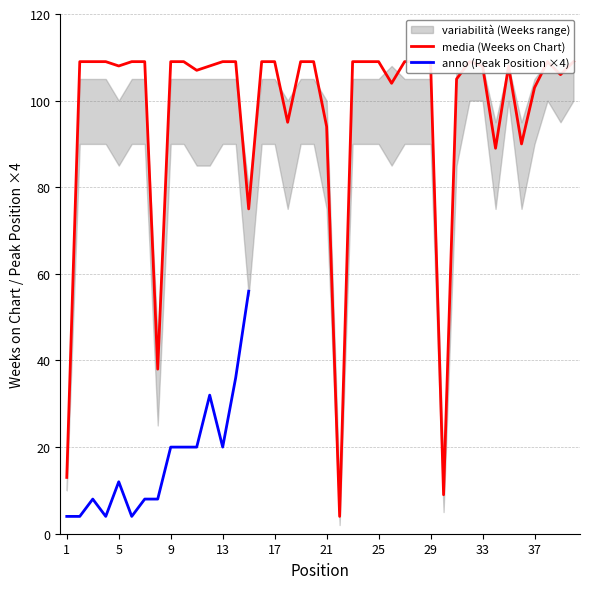

What is the value of the Peak Position point at the 6th from the left?

1